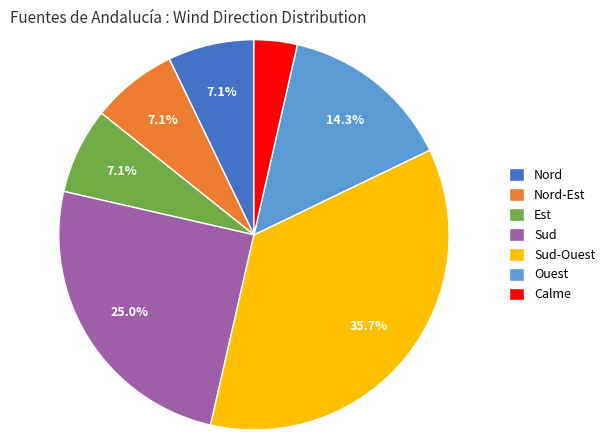

What is the total percentage of Ouest and Nord-Est?

21.4%